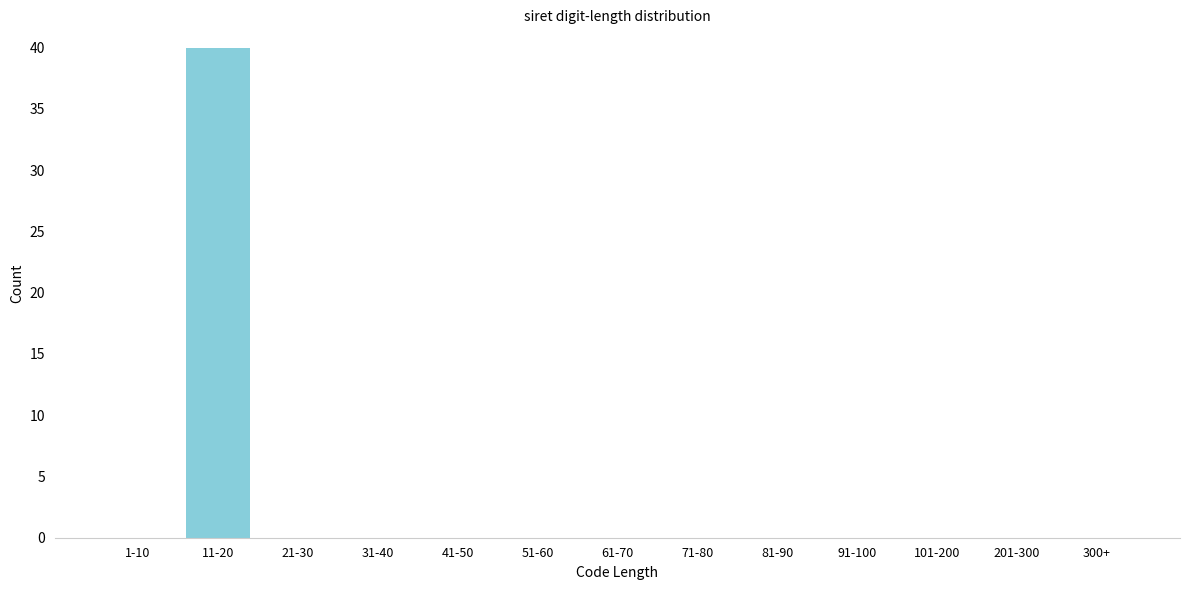

Reading right to left, transcribe all the data shown in this chart.

300+=0	201-300=0	101-200=0	91-100=0	81-90=0	71-80=0	61-70=0	51-60=0	41-50=0	31-40=0	21-30=0	11-20=40	1-10=0